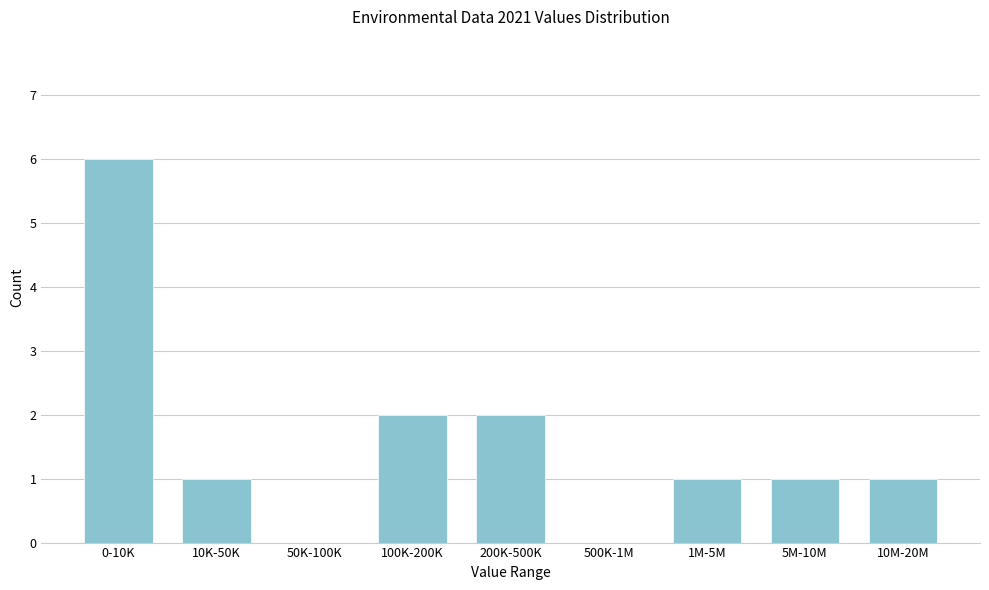

Reading left to right, list all the values displayed in this chart.

0-10K=6	10K-50K=1	50K-100K=0	100K-200K=2	200K-500K=2	500K-1M=0	1M-5M=1	5M-10M=1	10M-20M=1